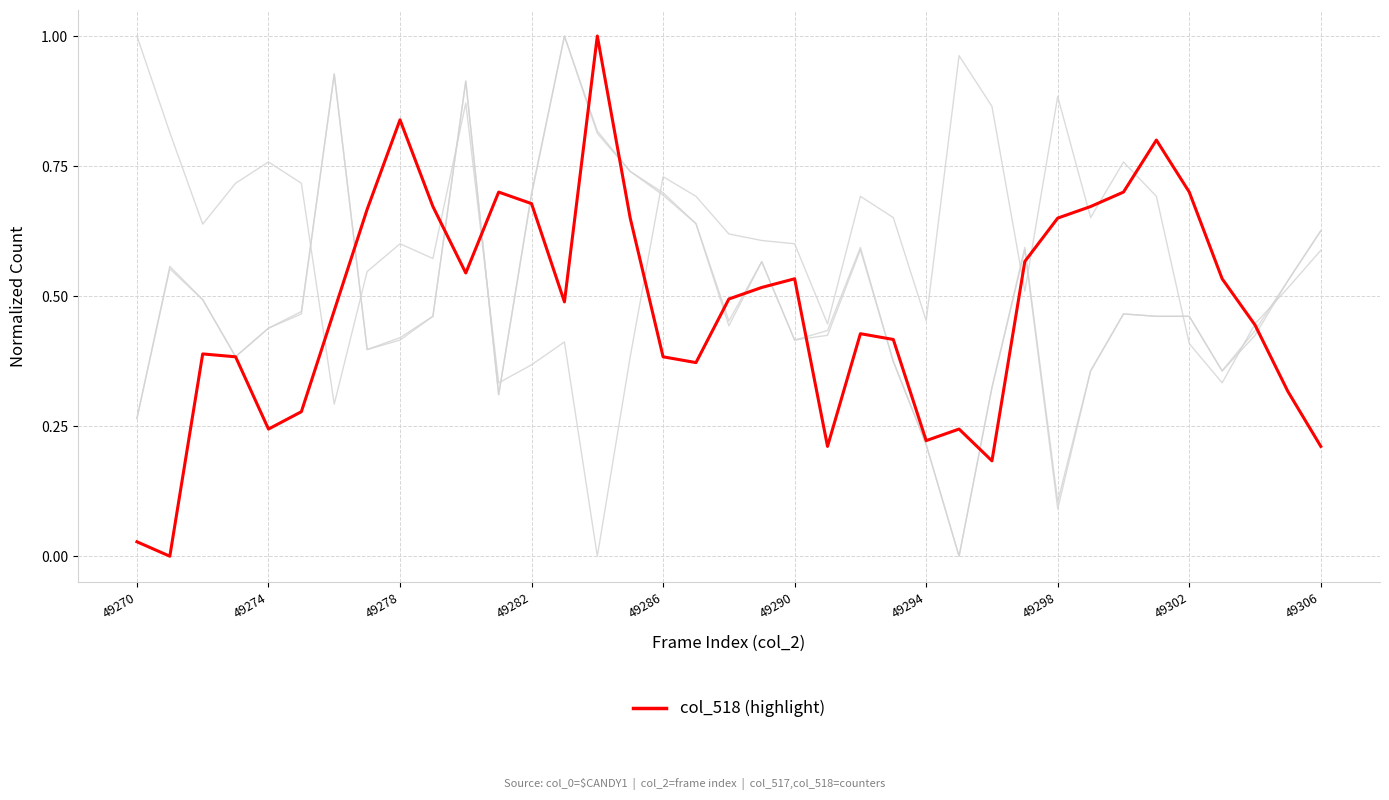

Is this an area chart (filled region under the line)?

No